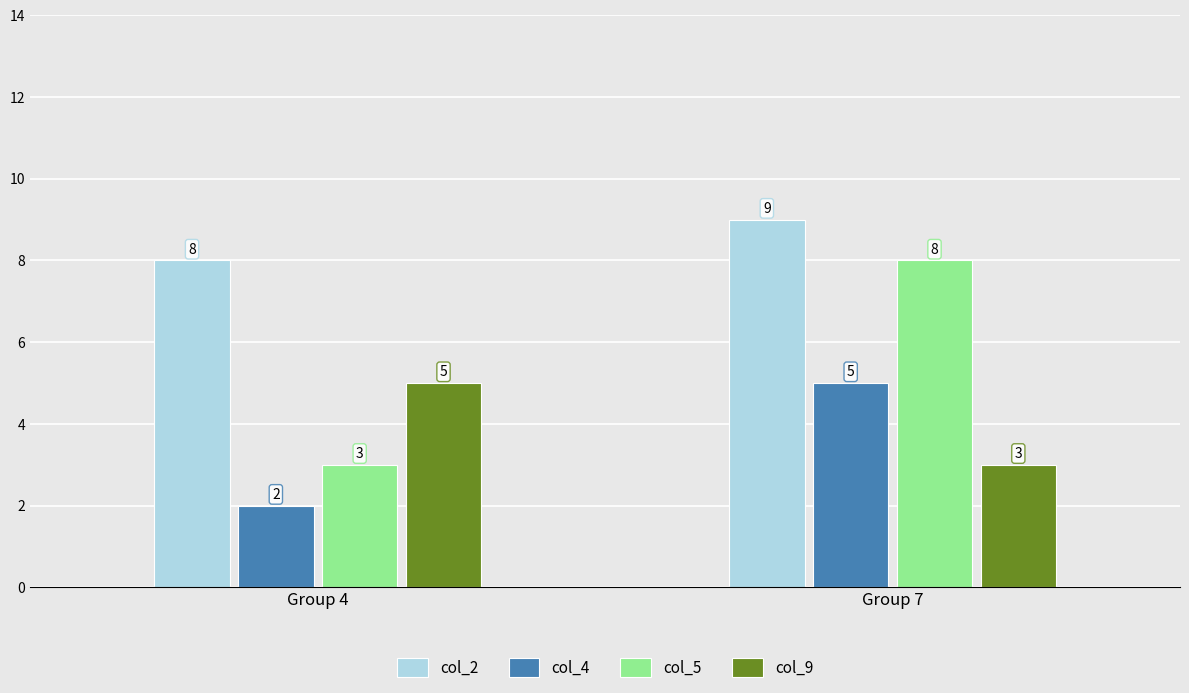

At how many categories does at least one series exceed 3?

2